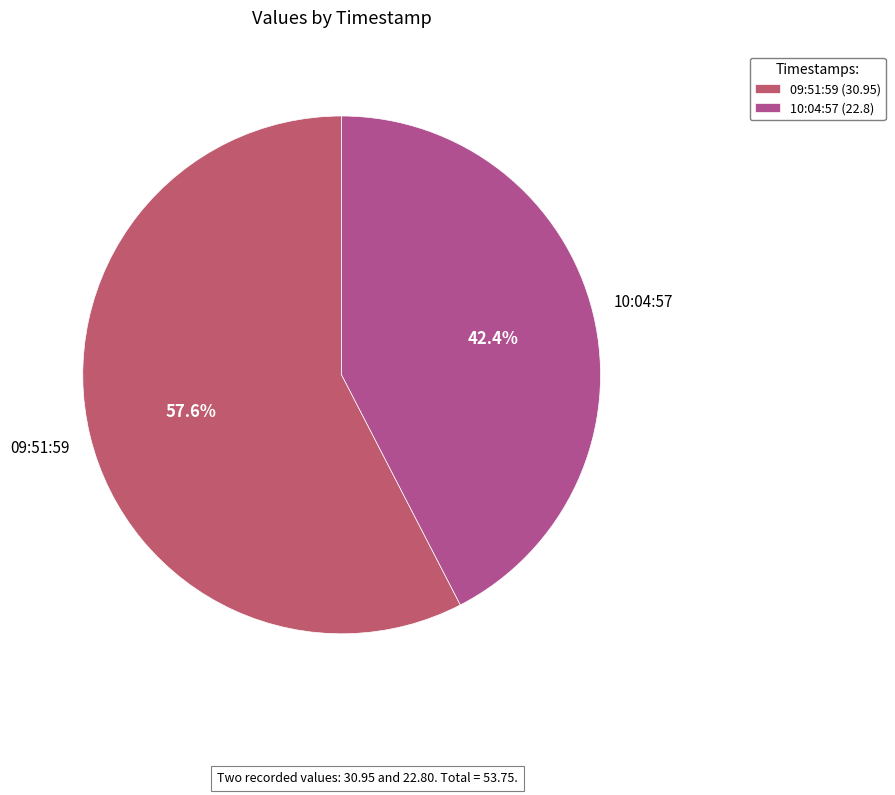

Count the number of slices in the pie.

2